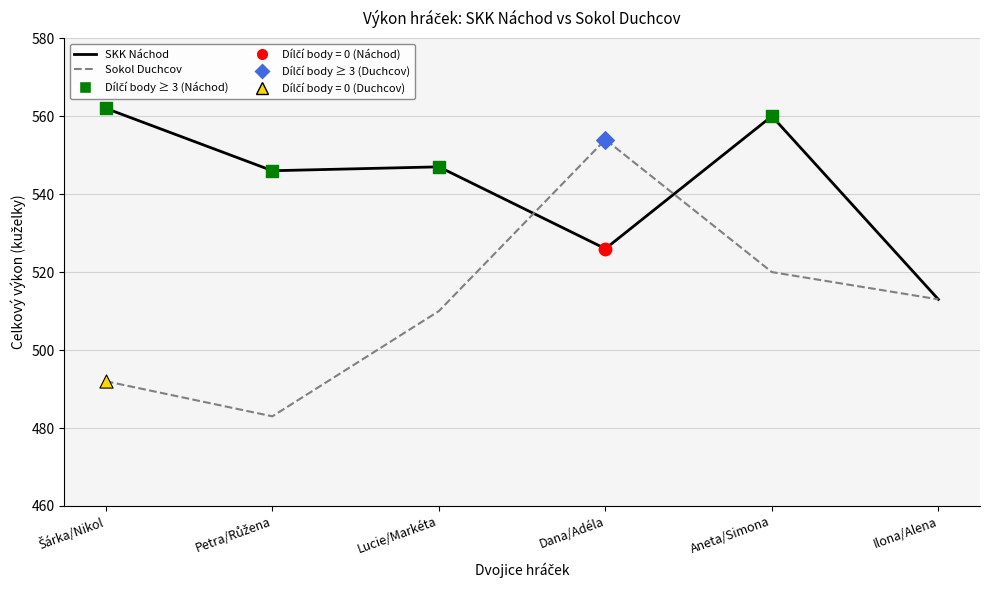

Which series has the largest total across all categories?

SKK Náchod